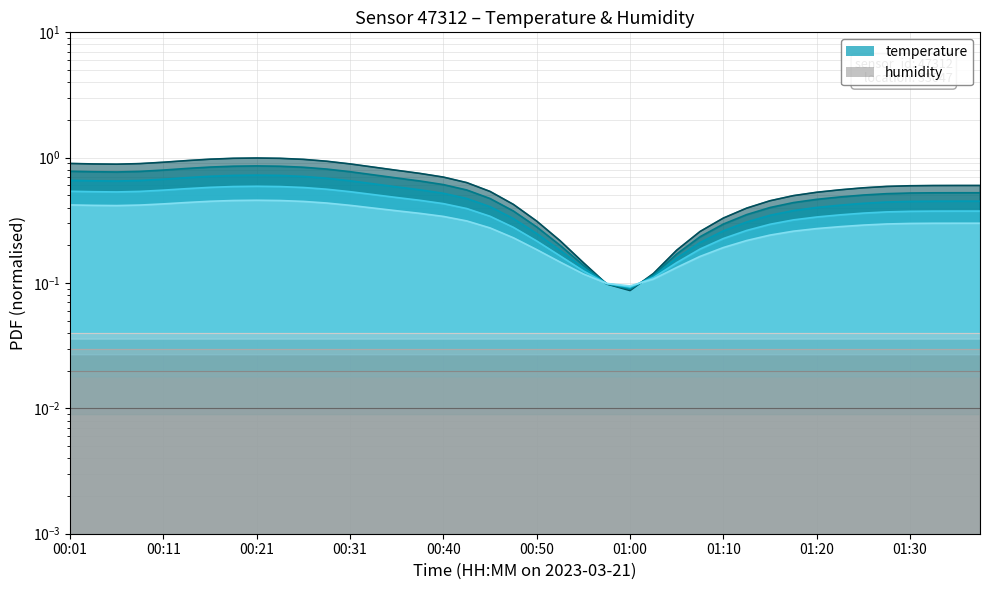

How many values are between 0 and 1?

40